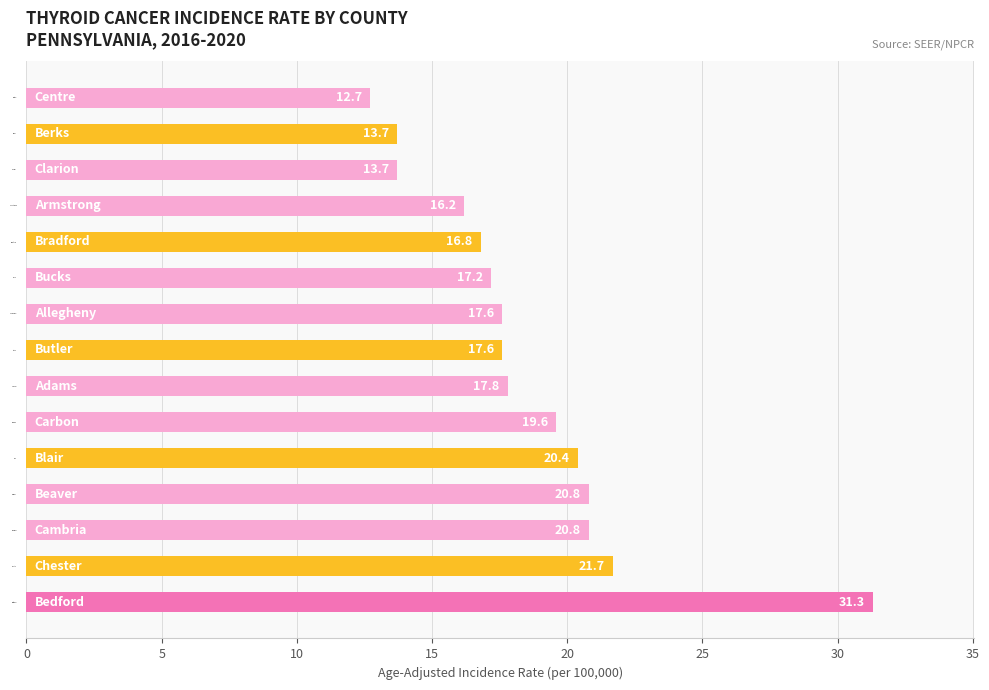

Which has a higher value, Adams or Butler?

Adams